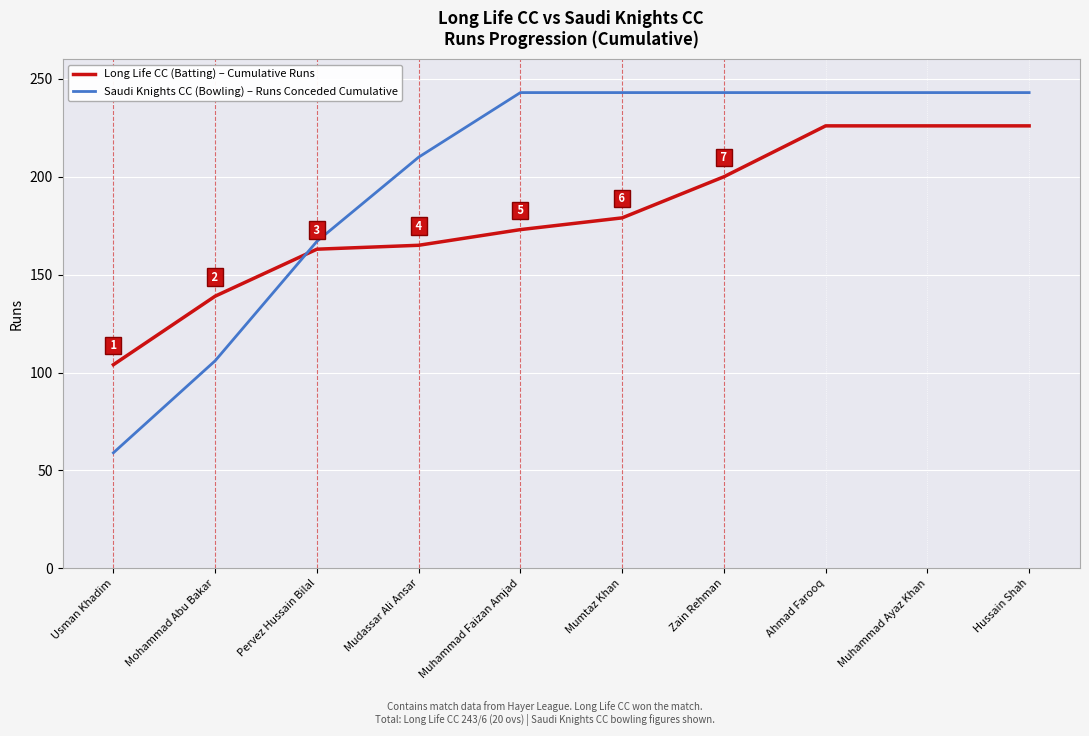

True or false: Saudi Knights CC (Bowling) – Runs Conceded Cumulative and Long Life CC (Batting) – Cumulative Runs cross at least once.

True